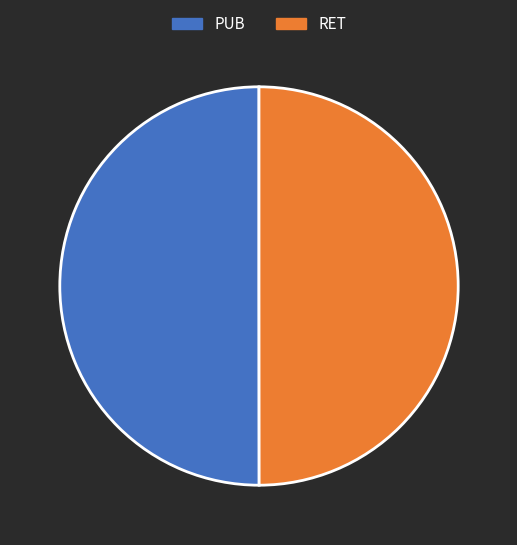

Is it true that RET is 59% of the pie?

False